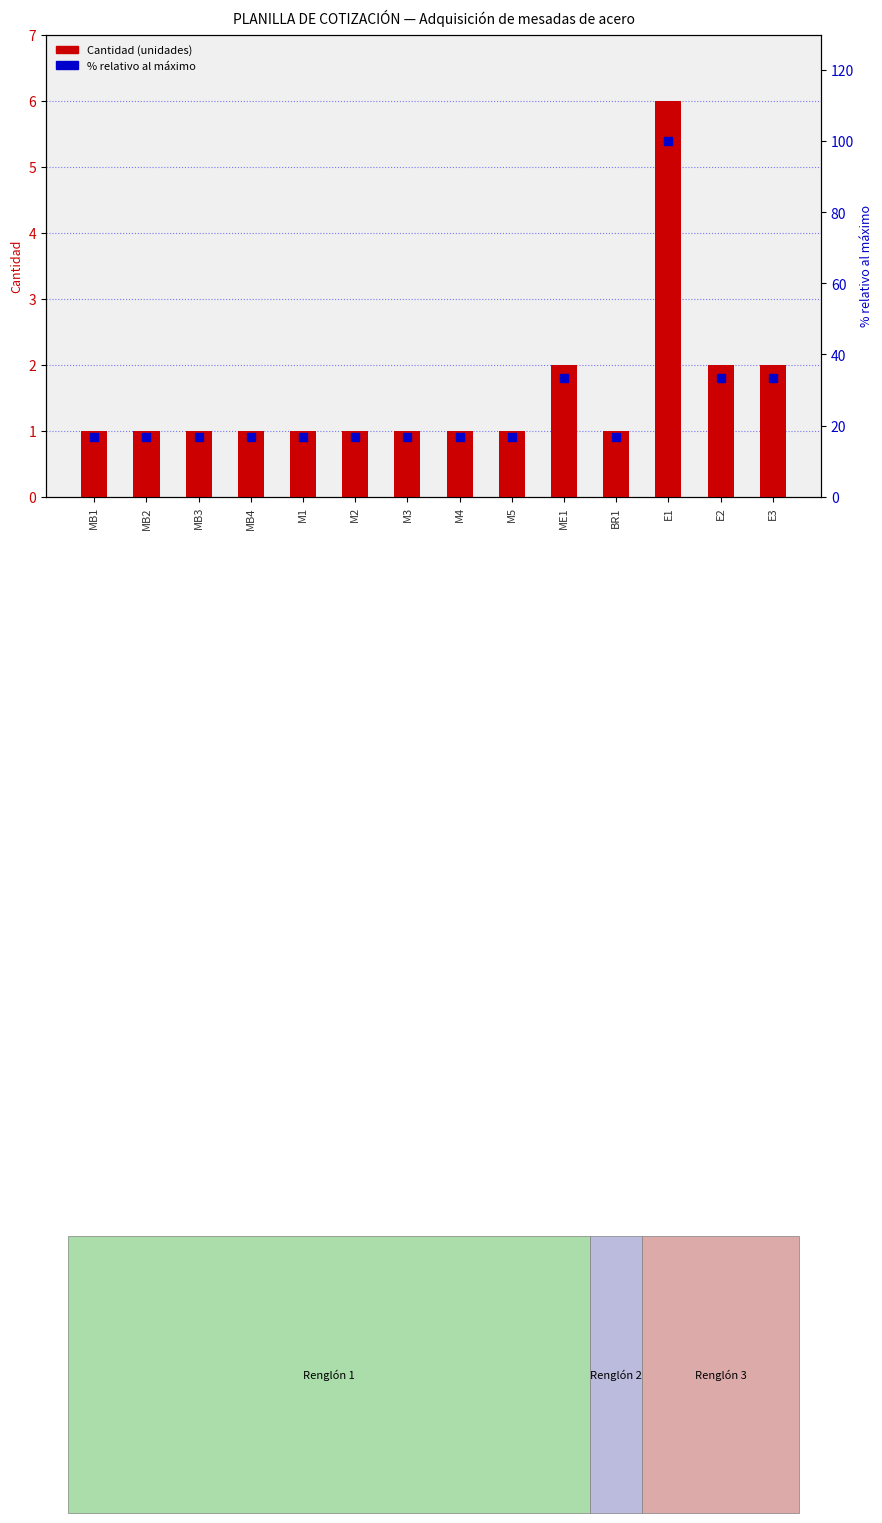

At how many categories does at least one series exceed 33?

4